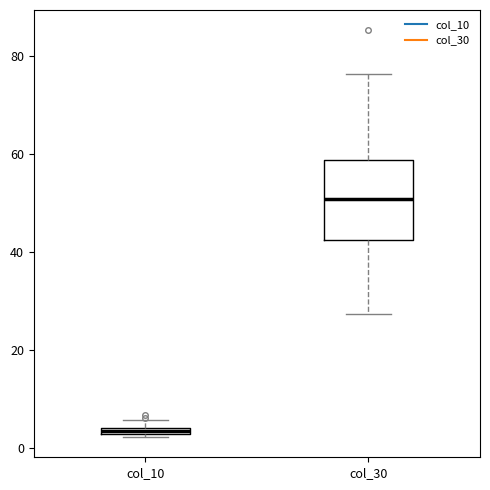

Which box's median line is the highest?

col_30